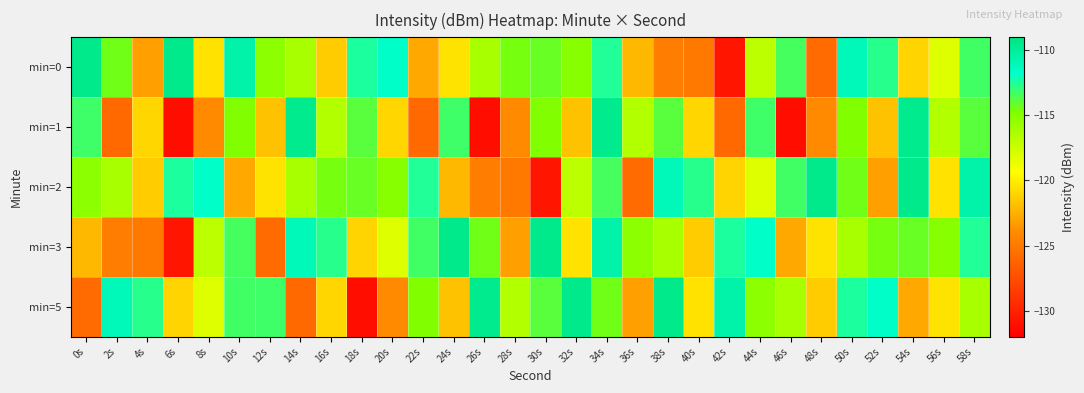

Reading left to right, extract all data points from this chart.

min=0: 0s=-109.4	2s=-114.4	4s=-123.2	6s=-109.5	8s=-120.5	10s=-110.6	12s=-115.2	14s=-116.3	16s=-121.4	18s=-112.4	20s=-111.7	22s=-122.8	24s=-120.5	26s=-116.2	28s=-114.6	30s=-114.2	32s=-115.1	34s=-112.5	36s=-122.2	38s=-124.8	40s=-125.1	42s=-130.7	44s=-117.0	46s=-113.4	48s=-125.8	50s=-111.1	52s=-112.7	54s=-121.1	56s=-118.2	58s=-113.3
min=1: 0s=-113.2	2s=-126.0	4s=-121.0	6s=-131.1	8s=-124.0	10s=-114.8	12s=-121.8	14s=-109.6	16s=-116.6	18s=-113.9	20s=-121.0	22s=-126.0	24s=-113.2	26s=-131.1	28s=-124.0	30s=-114.8	32s=-121.8	34s=-109.6	36s=-116.6	38s=-113.9	40s=-121.0	42s=-126.0	44s=-113.2	46s=-131.1	48s=-124.0	50s=-114.8	52s=-121.8	54s=-109.6	56s=-116.6	58s=-113.9
min=2: 0s=-115.2	2s=-116.3	4s=-121.4	6s=-112.4	8s=-111.7	10s=-122.8	12s=-120.5	14s=-116.2	16s=-114.6	18s=-114.2	20s=-115.1	22s=-112.5	24s=-122.2	26s=-124.8	28s=-125.1	30s=-130.7	32s=-117.0	34s=-113.4	36s=-125.8	38s=-111.1	40s=-112.7	42s=-121.1	44s=-118.2	46s=-113.3	48s=-109.4	50s=-114.4	52s=-123.2	54s=-109.5	56s=-120.5	58s=-110.6
min=3: 0s=-122.2	2s=-124.8	4s=-125.1	6s=-130.7	8s=-117.0	10s=-113.4	12s=-125.8	14s=-111.1	16s=-112.7	18s=-121.1	20s=-118.2	22s=-113.3	24s=-109.4	26s=-114.4	28s=-123.2	30s=-109.5	32s=-120.5	34s=-110.6	36s=-115.2	38s=-116.3	40s=-121.4	42s=-112.4	44s=-111.7	46s=-122.8	48s=-120.5	50s=-116.2	52s=-114.6	54s=-114.2	56s=-115.1	58s=-112.5
min=5: 0s=-125.8	2s=-111.1	4s=-112.7	6s=-121.1	8s=-118.2	10s=-113.3	12s=-113.2	14s=-126.0	16s=-121.0	18s=-131.1	20s=-124.0	22s=-114.8	24s=-121.8	26s=-109.6	28s=-116.6	30s=-113.9	32s=-109.4	34s=-114.4	36s=-123.2	38s=-109.5	40s=-120.5	42s=-110.6	44s=-115.2	46s=-116.3	48s=-121.4	50s=-112.4	52s=-111.7	54s=-122.8	56s=-120.5	58s=-116.2